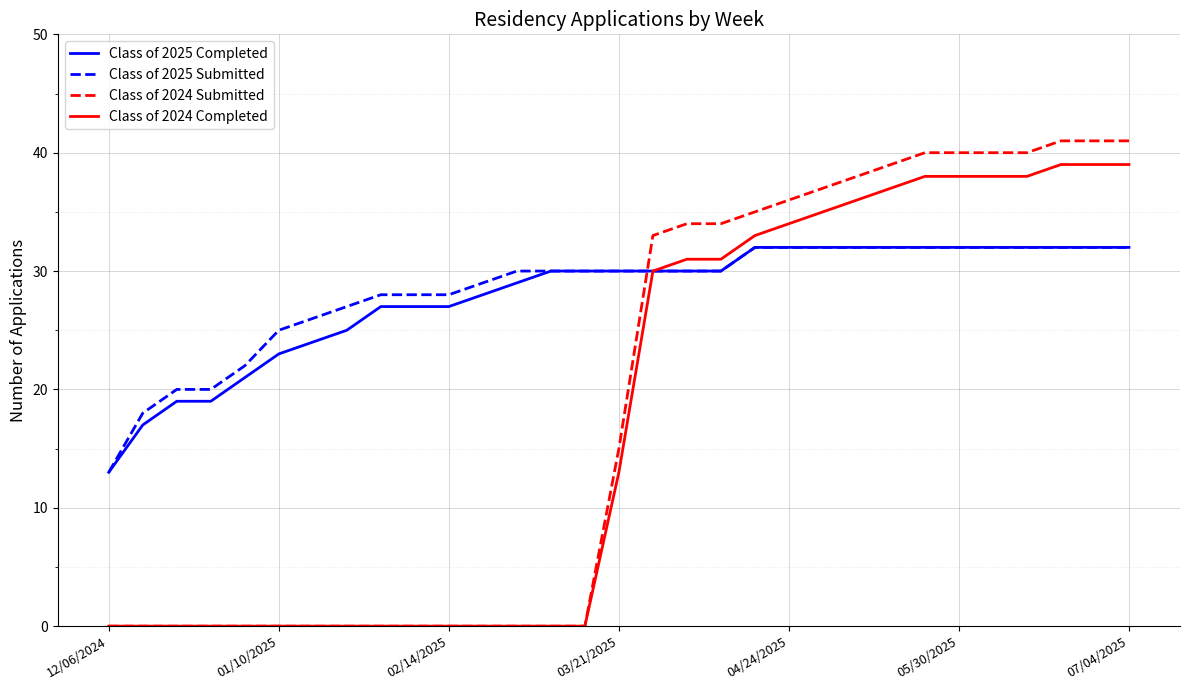

How many times do Class of 2025 Submitted and Class of 2024 Submitted cross each other?

1